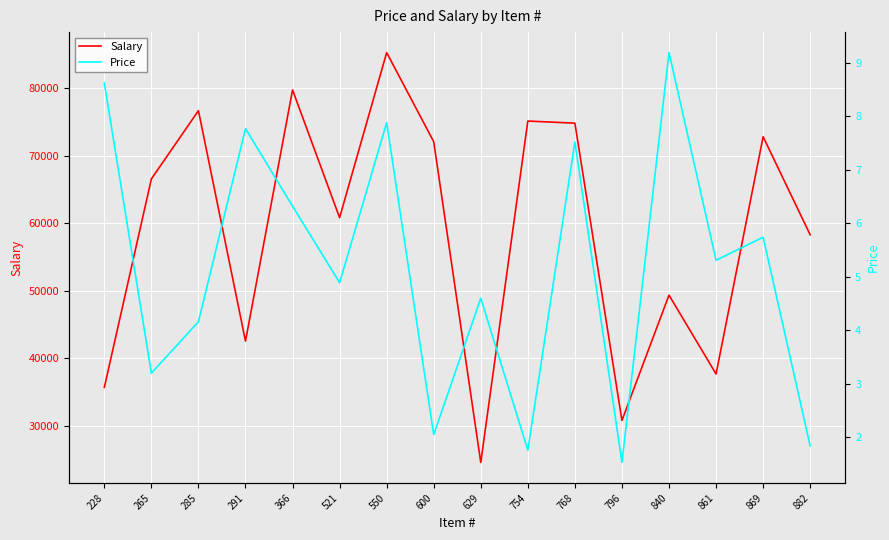

Which series changed the most between 550 and 882?

Salary